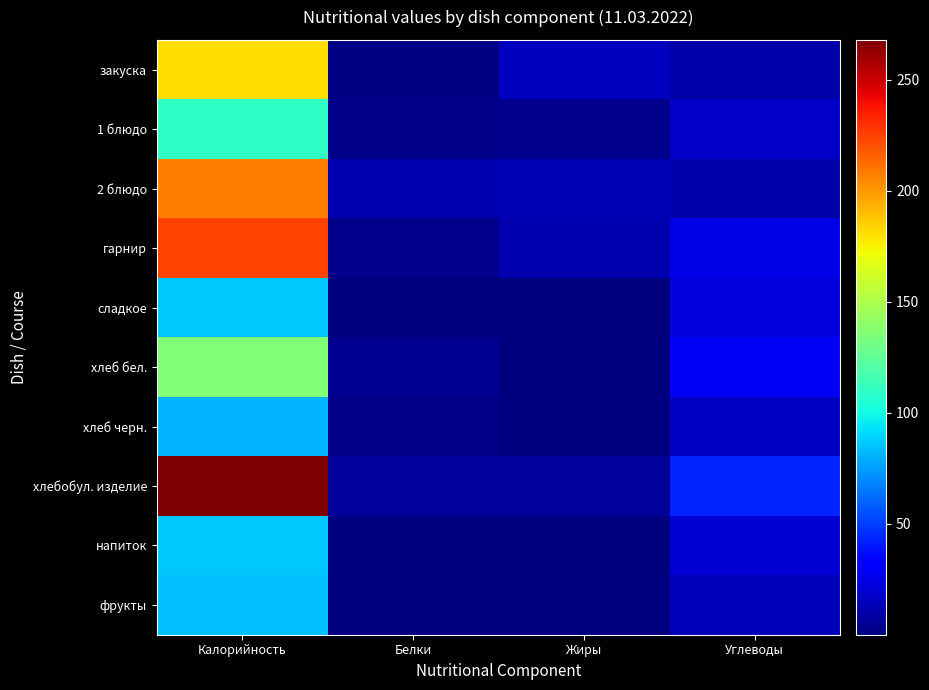

At how many categories does at least one series exceed 243?

1